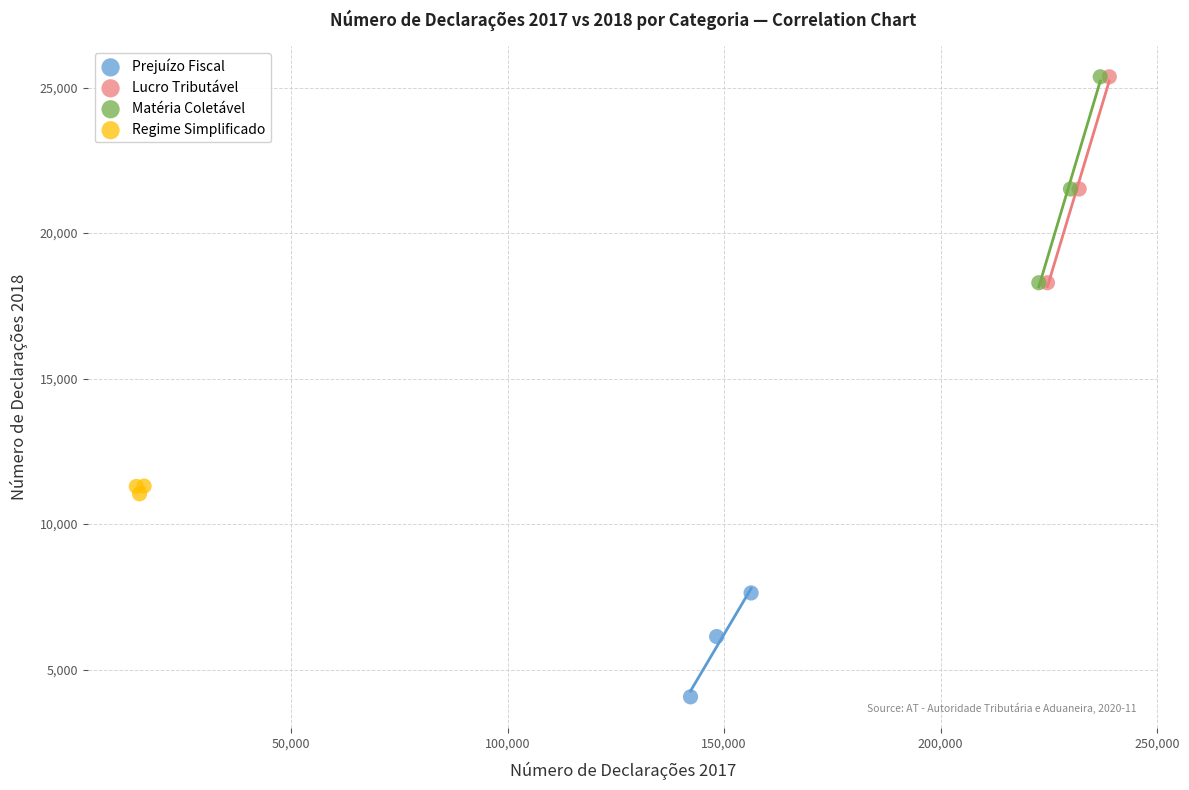

Which series reaches the minimum Y coordinate?

Prejuízo Fiscal